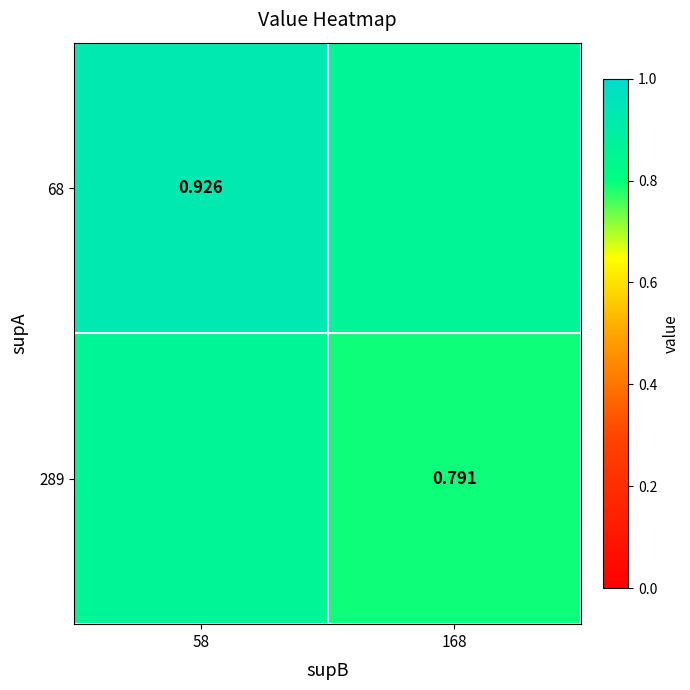

Rank the categories by 68 value from lowest to highest.

168, 58